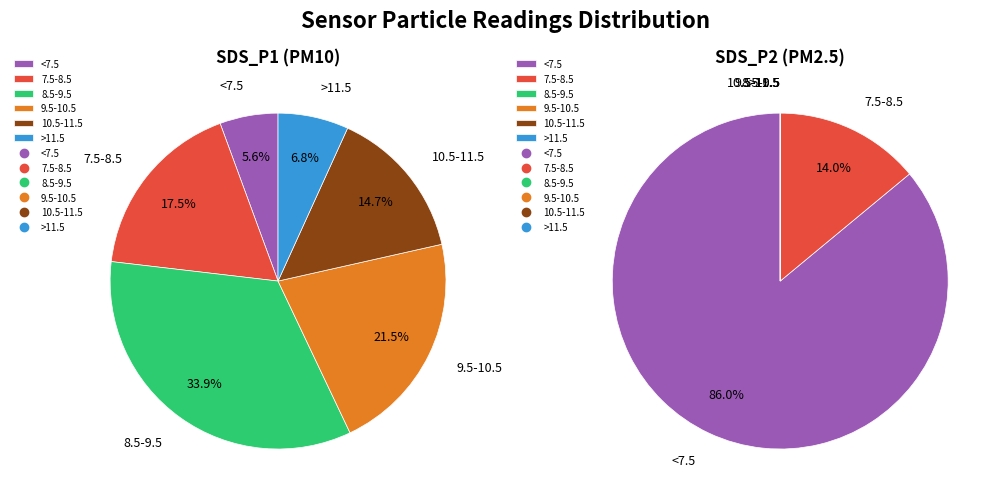

Between 14 and 35, which series saw the biggest shift?

SDS_P2